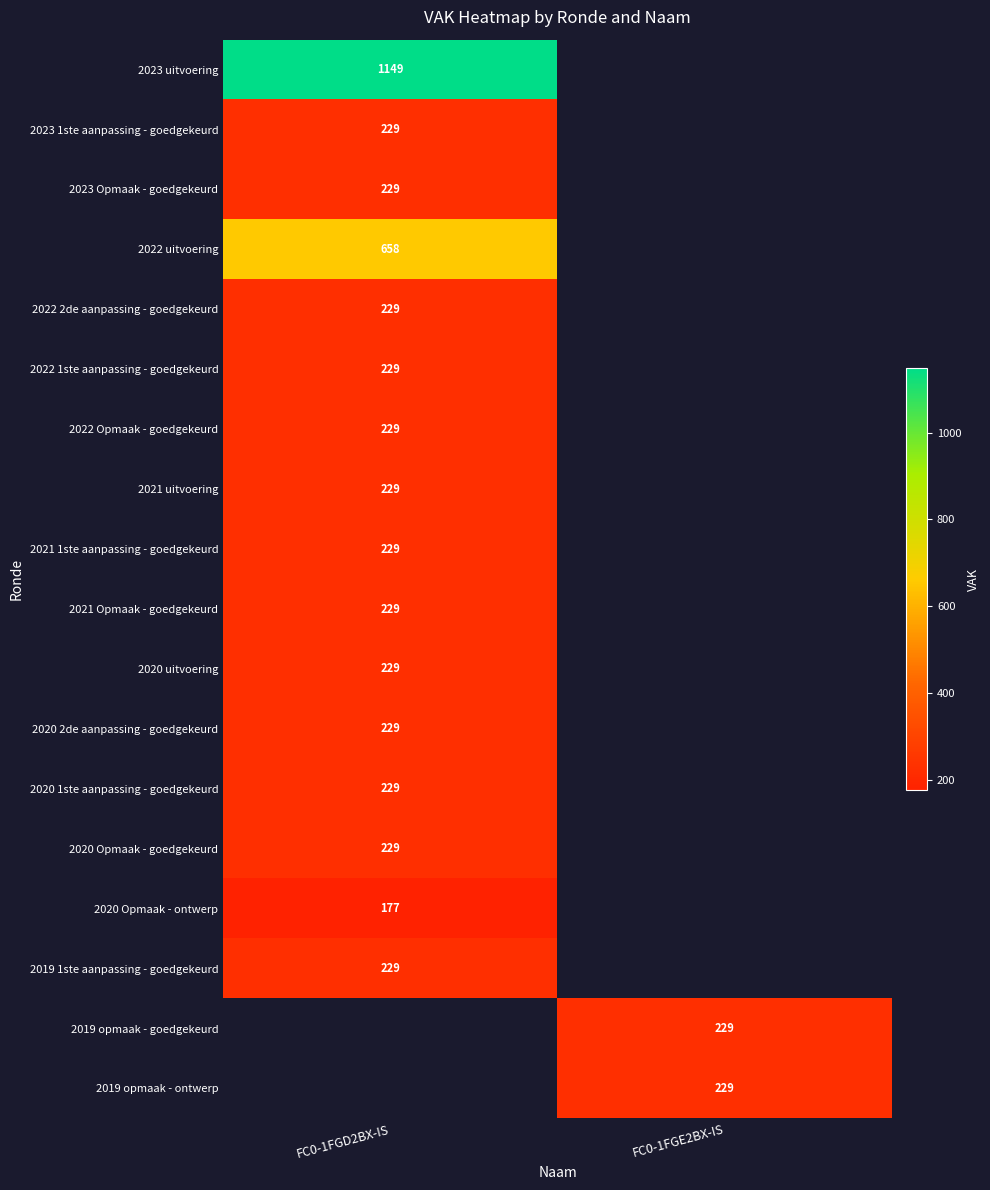

Count the number of categories in the chart.

2